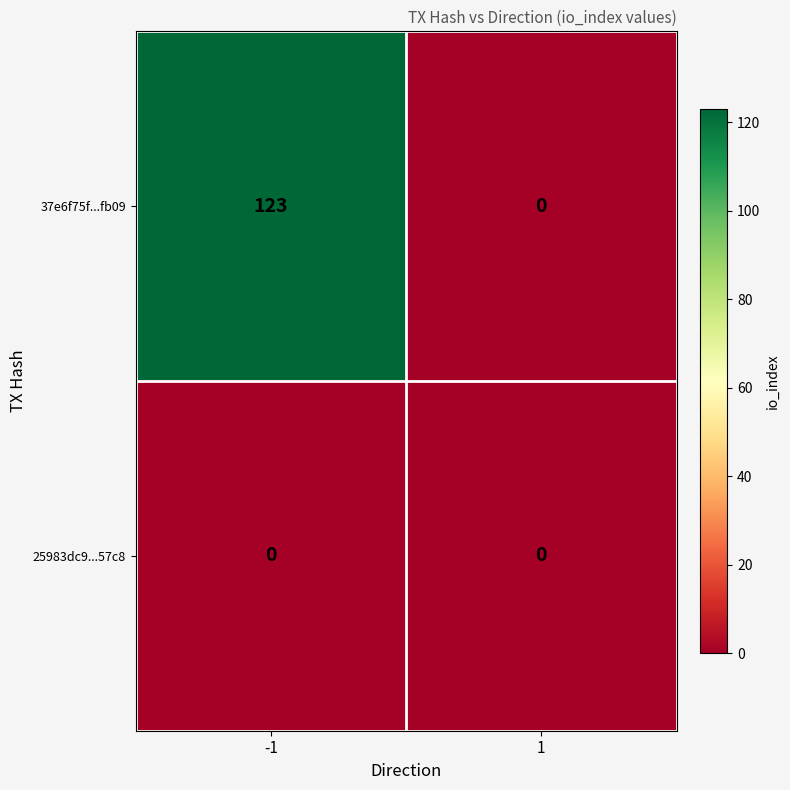

Rank the series by their average value, from lowest to highest.

25983dc9...57c8, 37e6f75f...fb09